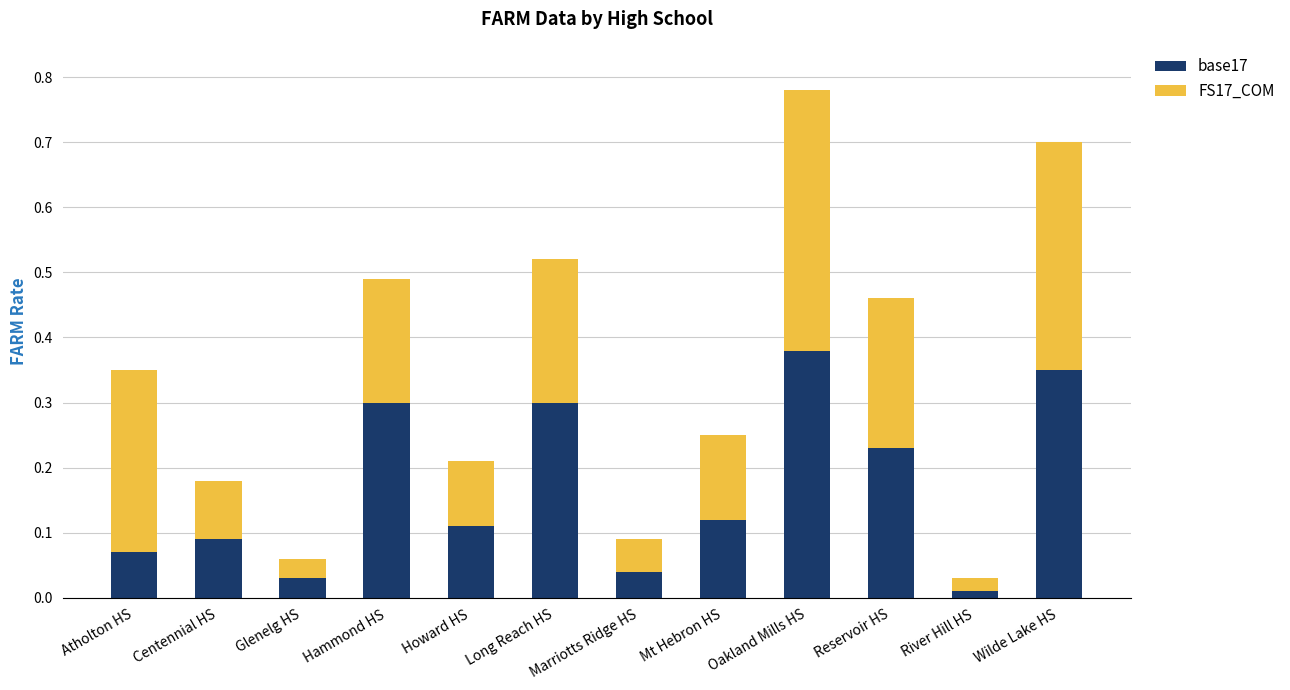

At which label does base17 reach its minimum?

River Hill HS